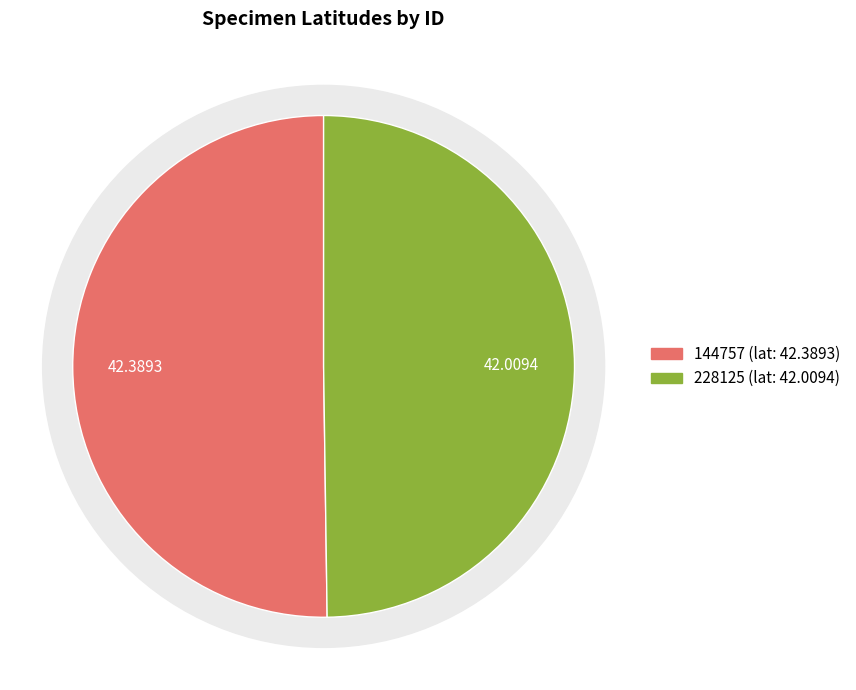

Which category has the biggest portion of the pie?

144757